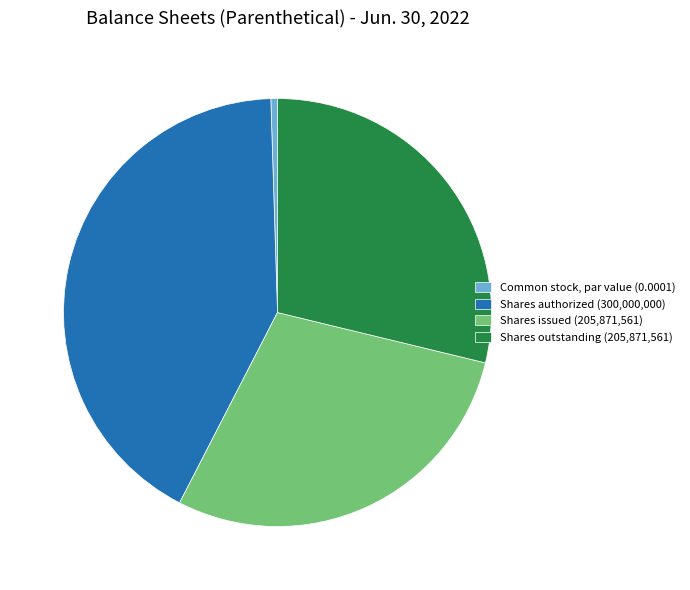

Combined, do Shares outstanding (205,871,561) and Common stock, par value (0.0001) account for over 50%?

No